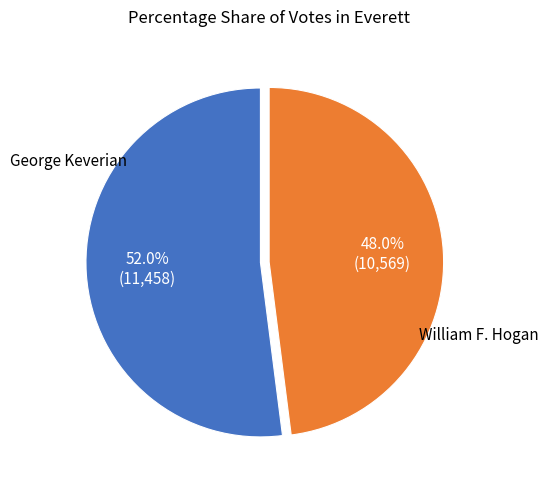

Is there a majority slice in this chart?

Yes